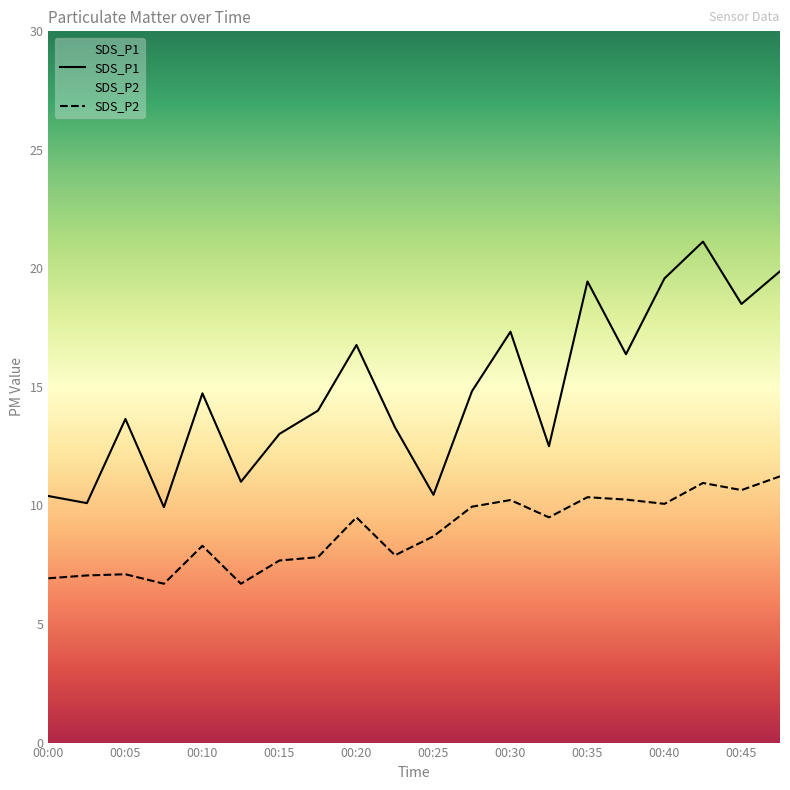

True or false: SDS_P2 and SDS_P1 intersect in this chart.

False